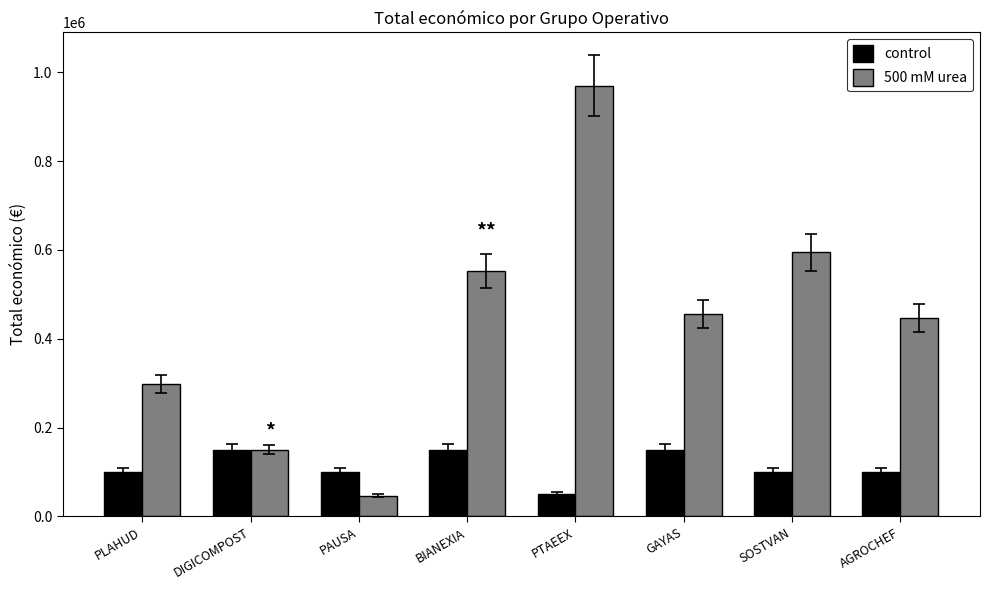

Reading left to right, extract all data points from this chart.

control: 100000	150000	100000	150000	50000	150000	100000	100000
500 mM urea: 297979	150000	46500	553196	969996	454981	595133	446440